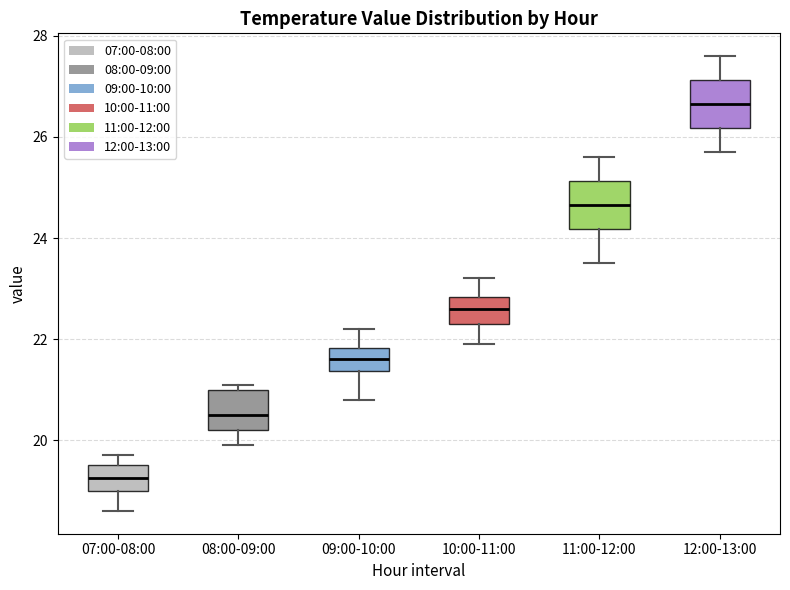

Which box has the highest median line?

12:00-13:00